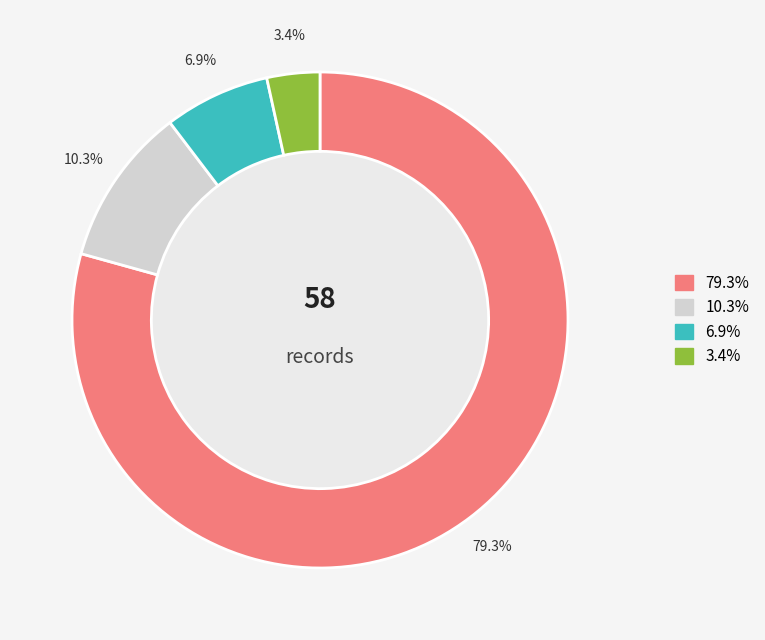

Does any single category account for the majority?

Yes